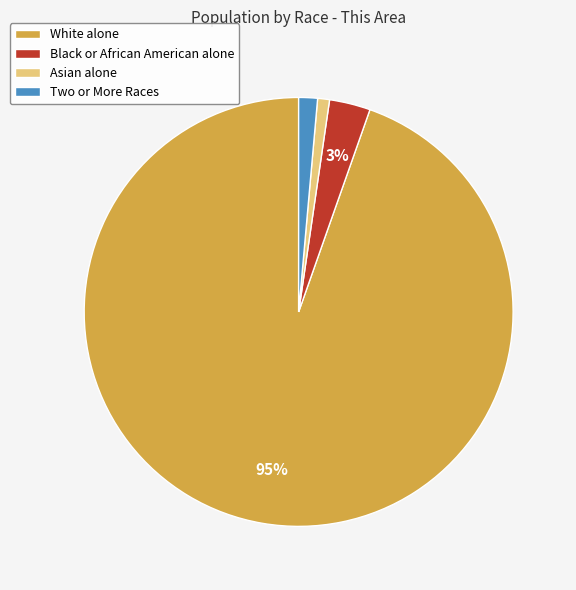

To the nearest percent, what portion does White alone represent?

95%